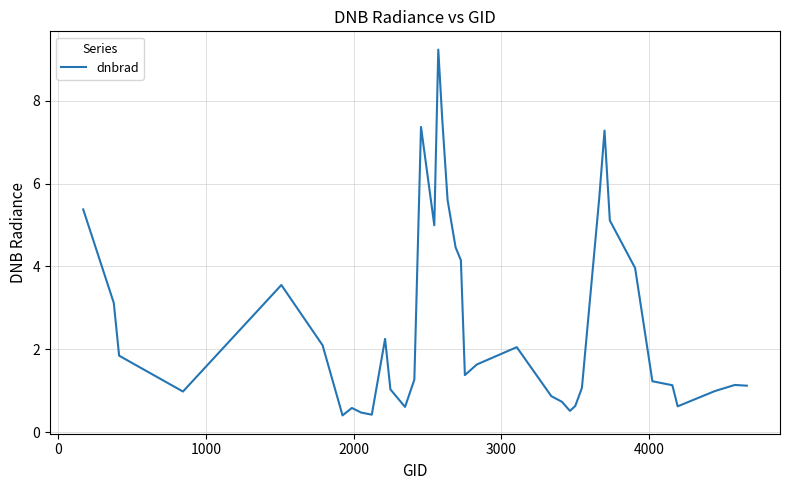

What is the difference between the maximum and minimum values?

8.8